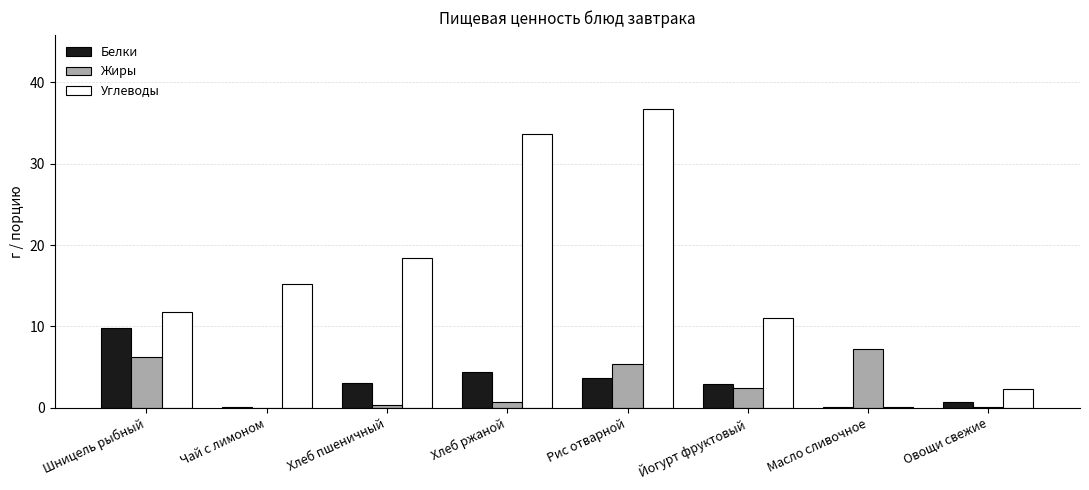

Read the Жиры value at Шницель рыбный.

6.2